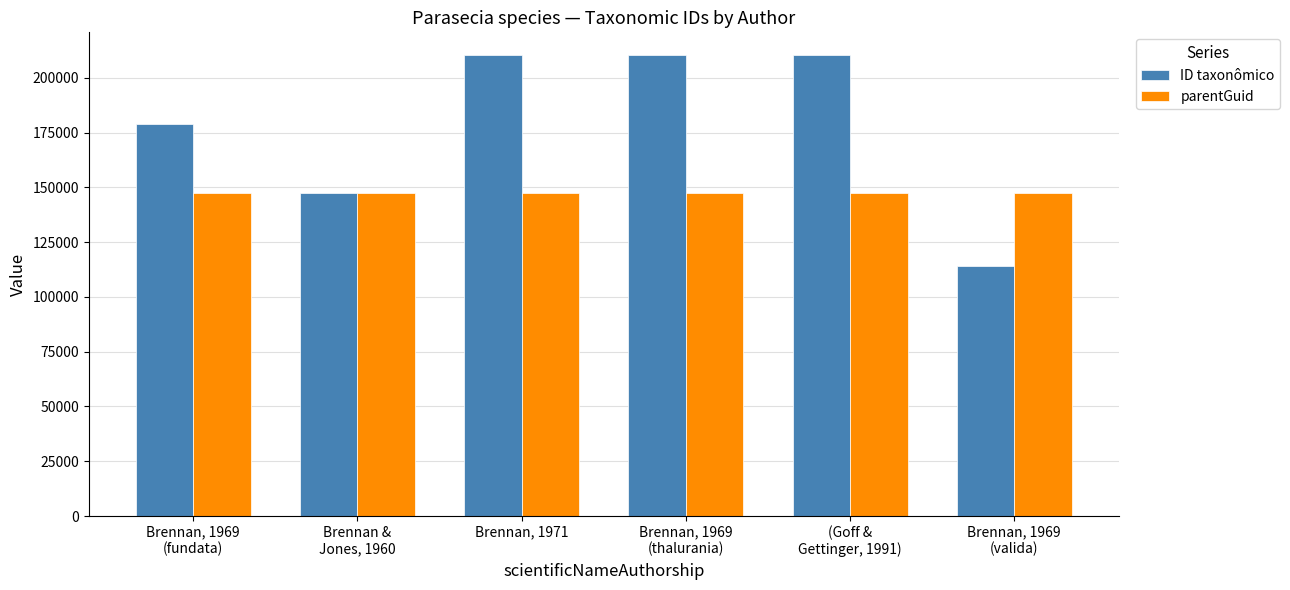

Is it true that parentGuid equals 147432 at Brennan, 1969
(fundata)?

True